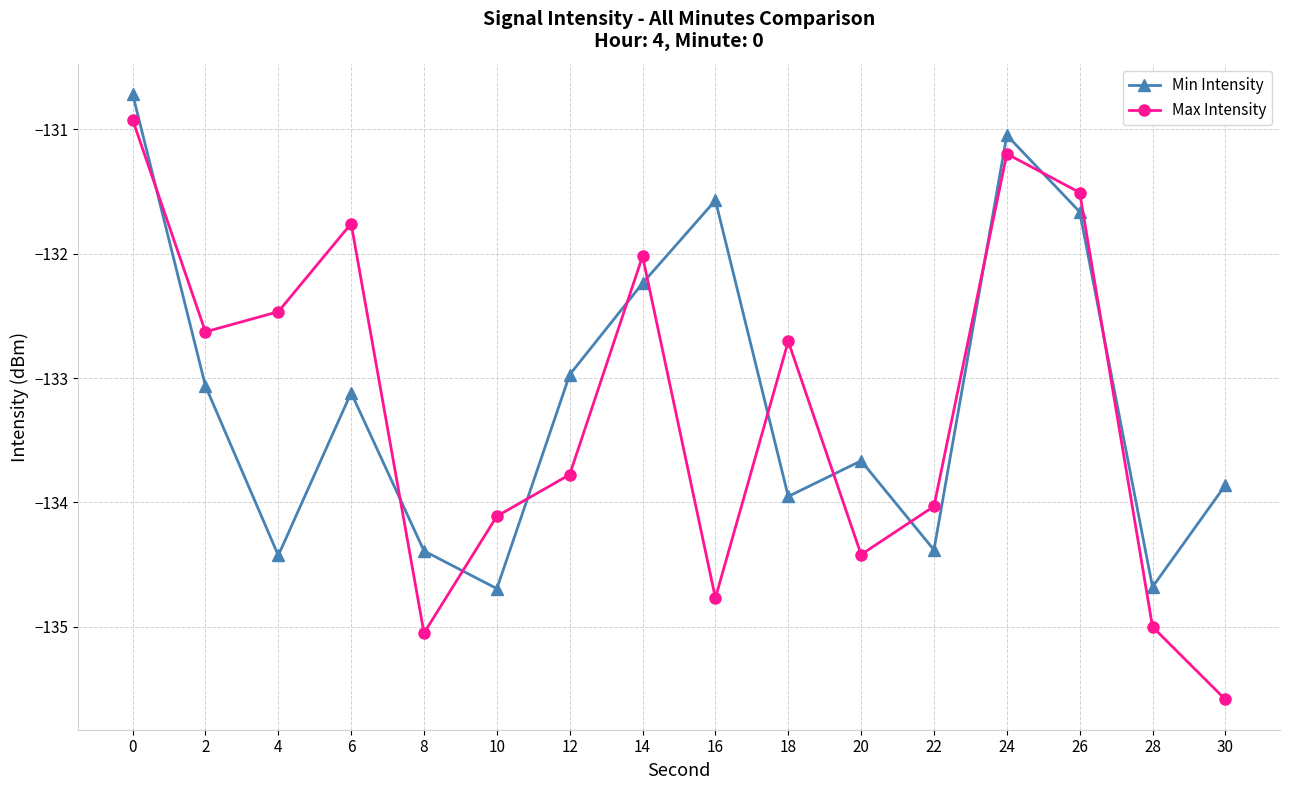

What is the difference between the second highest and second lowest values in the Min Intensity series?

3.6